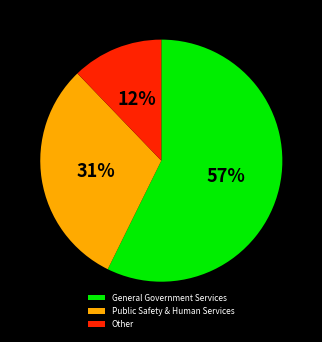

What is the smallest slice in the pie chart?

Other